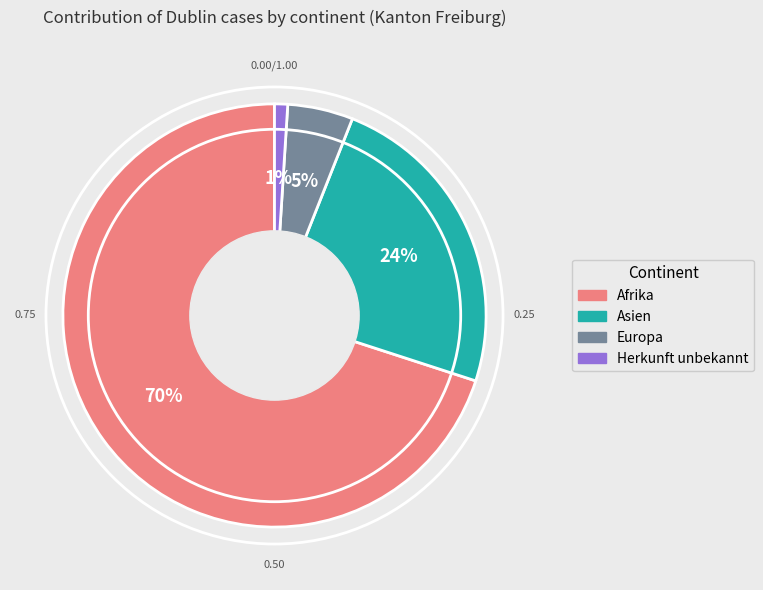

To the nearest percent, what is the average slice percentage?

25%